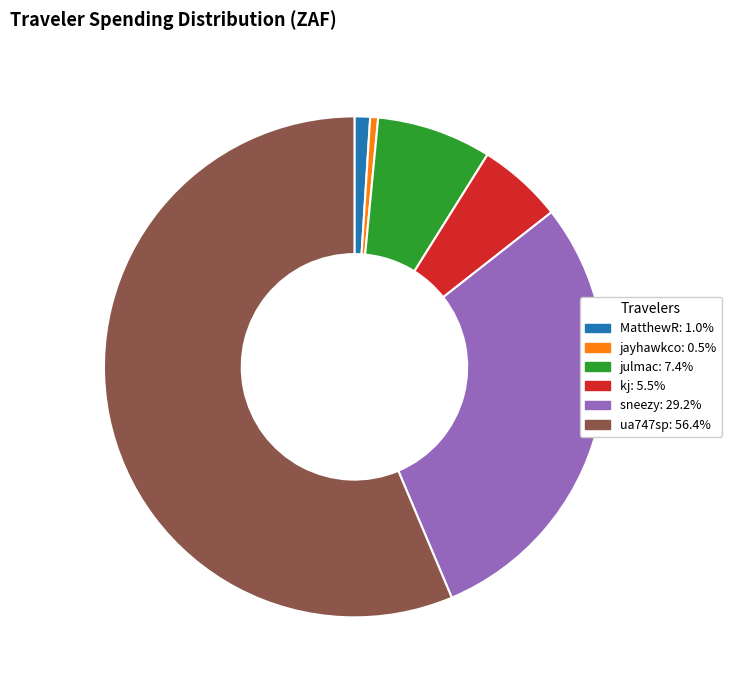

How many segments does this pie chart have?

6